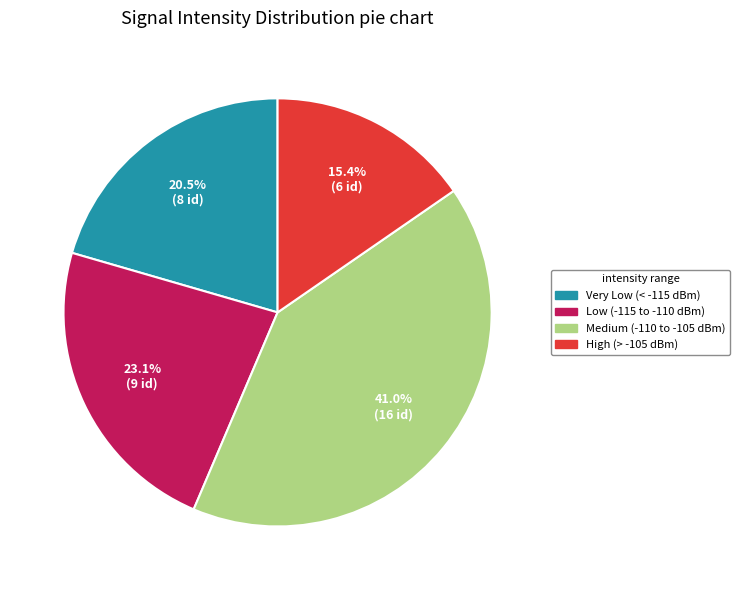

How many slices are in this pie chart?

4